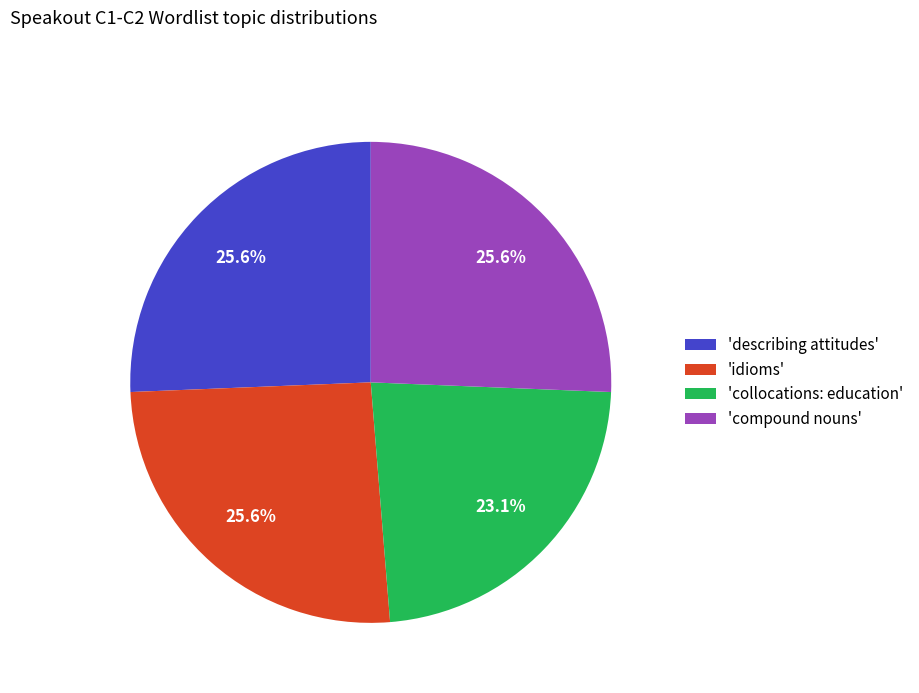

How many segments does this pie chart have?

4